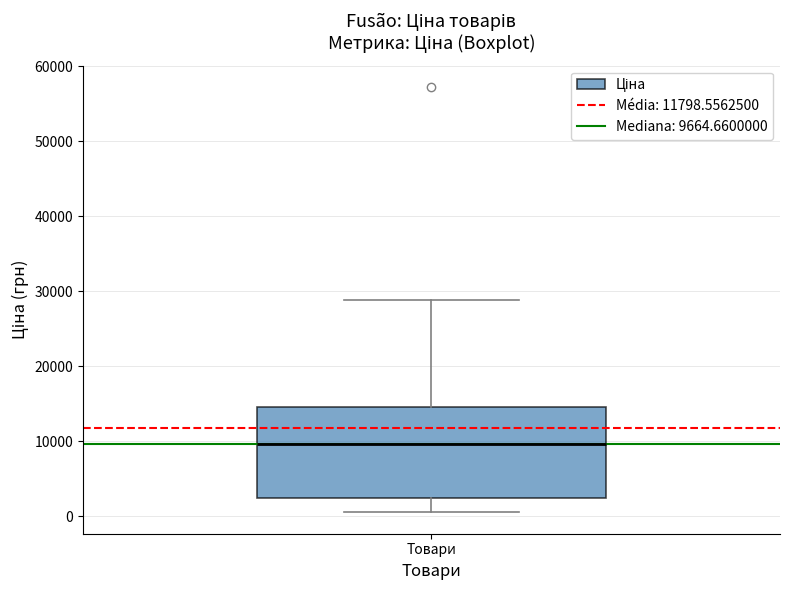

Transcribe this box plot: give where the median line is, the range the box spans, and where the two whiskers end, as read against the y-axis. The values are not printed on the chart, so give them approximately, as read against the axis.

median 10000, box 3000 to 15000, whiskers 1000 to 29000